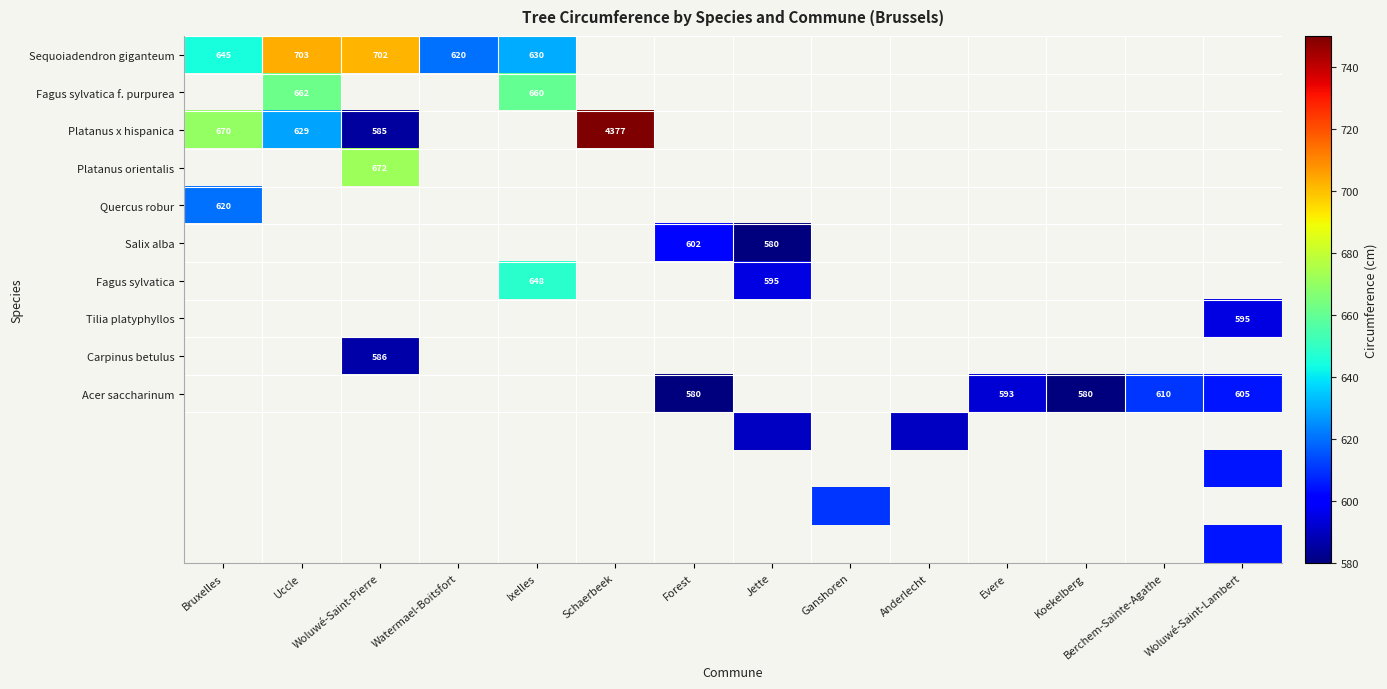

Count the number of categories in the chart.

14